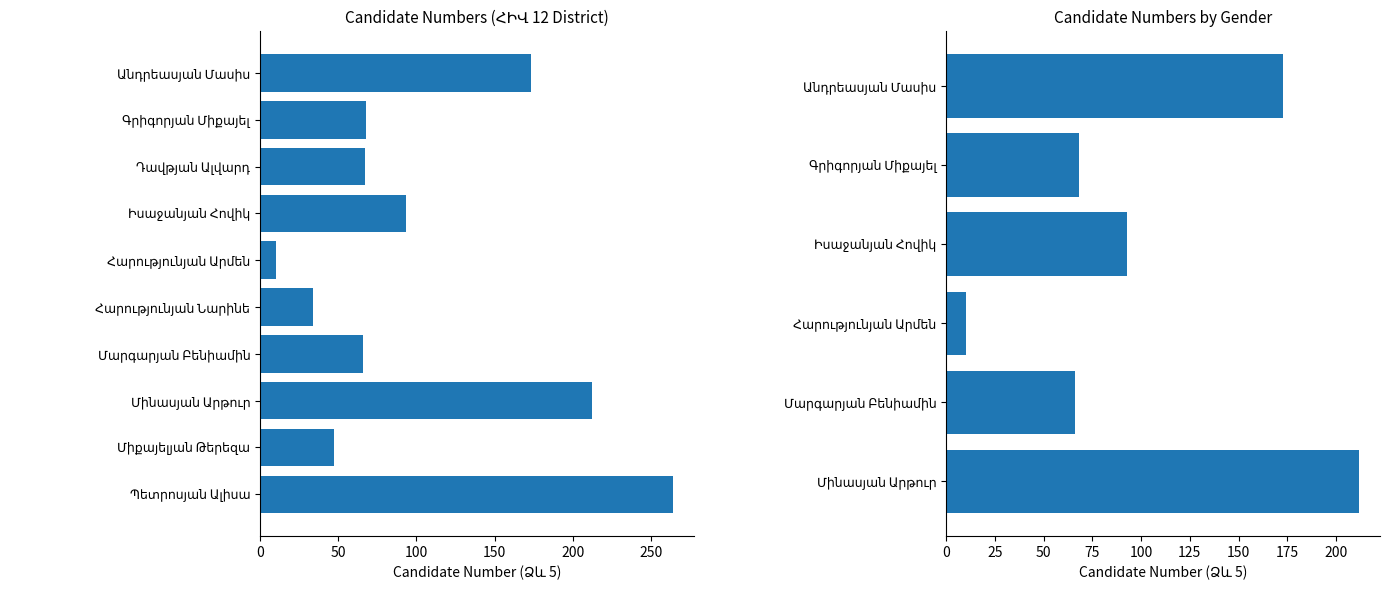

The value at Անդրեասյան Մասիս is 173. True or false?

True